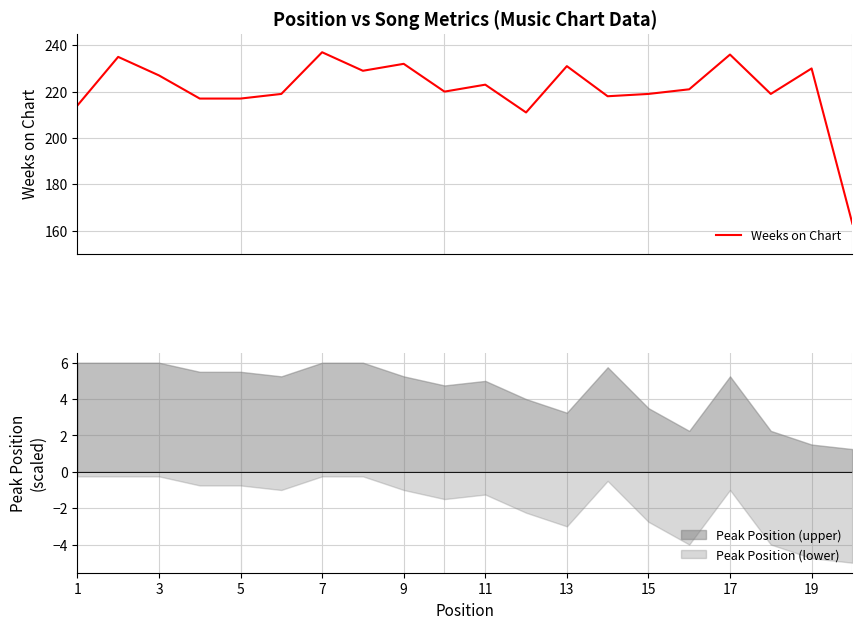

What is the lowest value of the Weeks on Chart series?

163